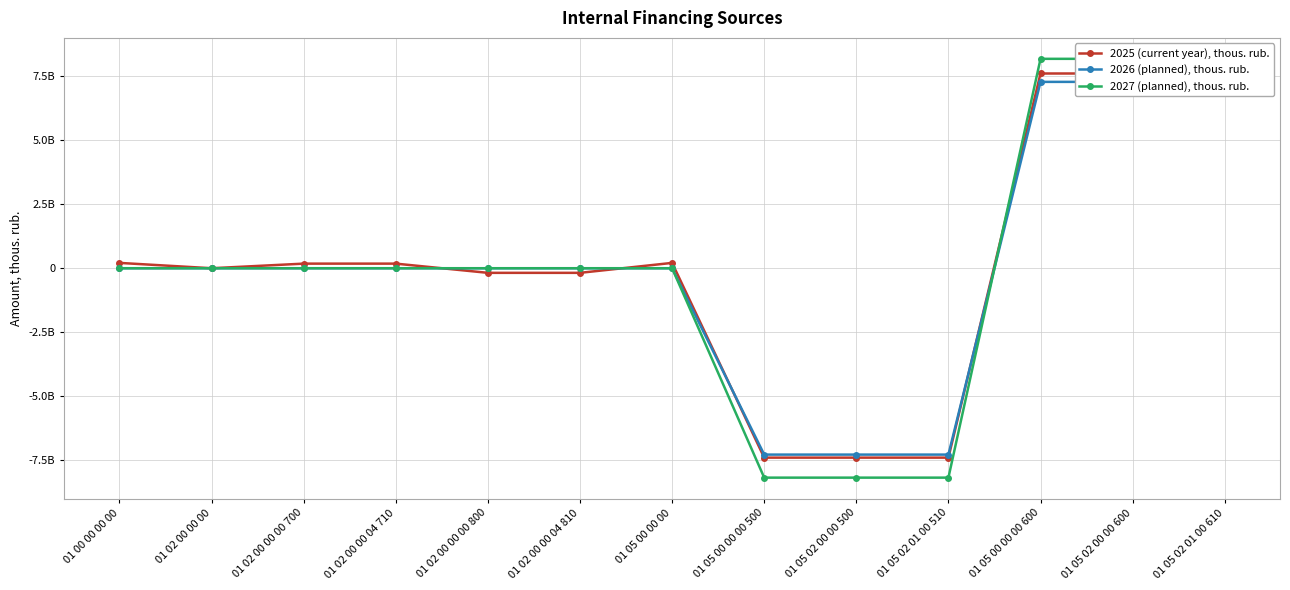

Rank the categories by 2027 (planned), thous. rub. value from lowest to highest.

01 05 00 00 00 500, 01 05 02 00 00 500, 01 05 02 01 00 510, 01 00 00 00 00, 01 02 00 00 00, 01 02 00 00 00 700, 01 02 00 00 04 710, 01 02 00 00 00 800, 01 02 00 00 04 810, 01 05 00 00 00, 01 05 00 00 00 600, 01 05 02 00 00 600, 01 05 02 01 00 610